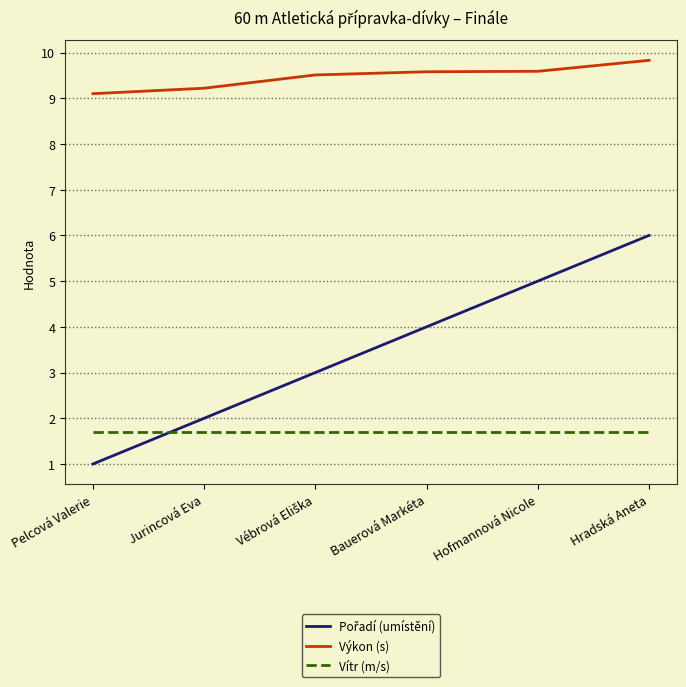

What is the total value across all series at Bauerová Markéta?

15.3